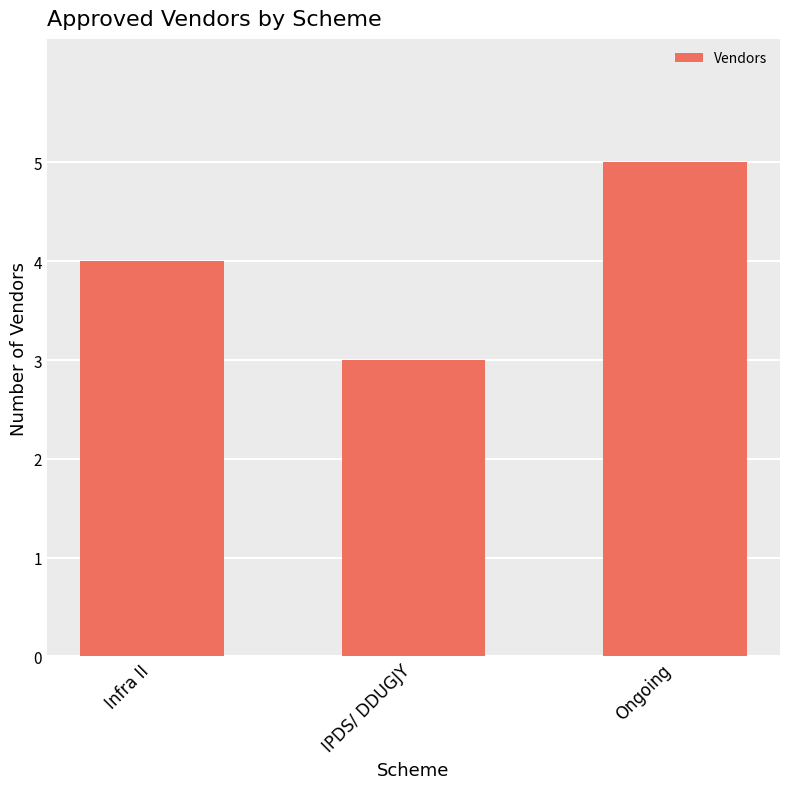

What is the label of the 1st bar from the left?

Infra II